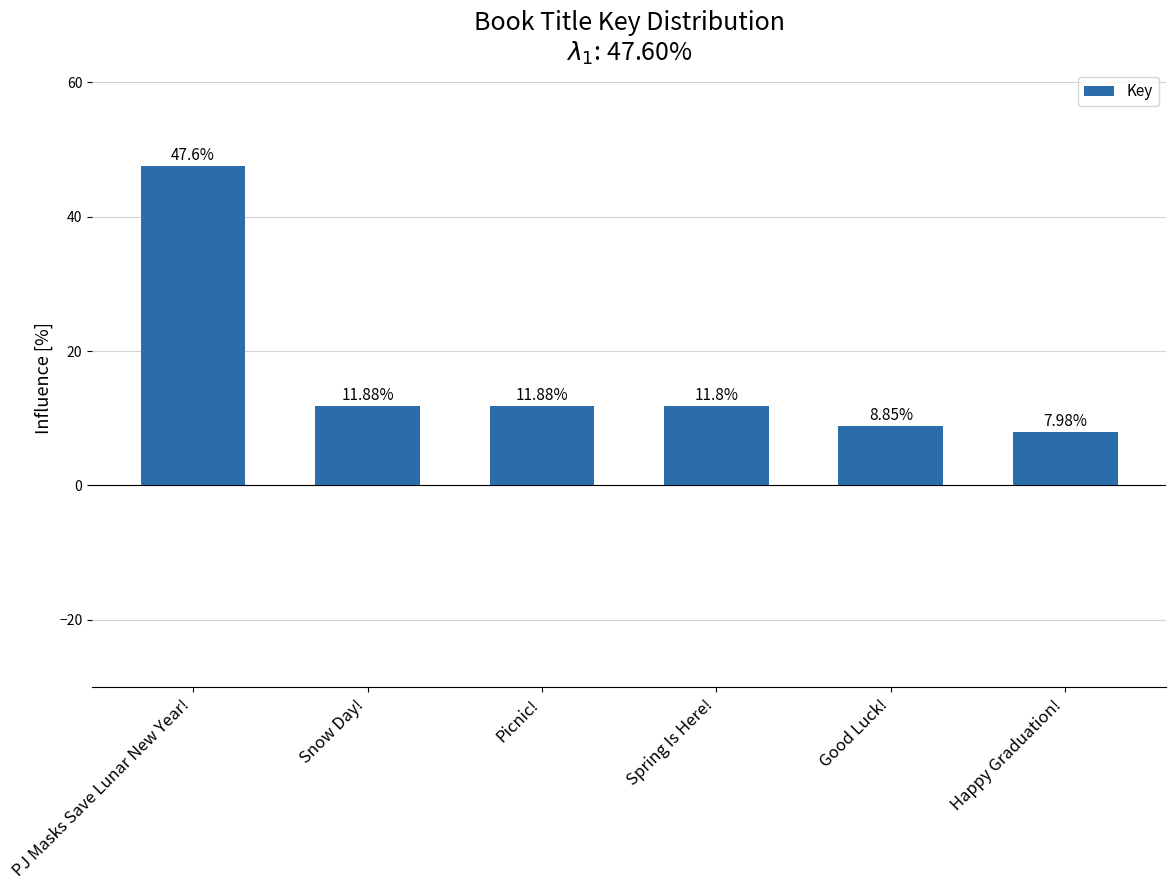

What is the minimum value shown in the chart?

8.0